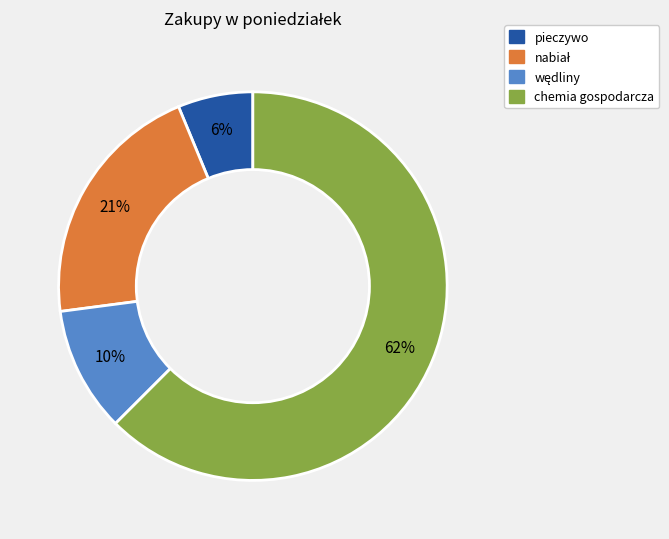

How many segments does this pie chart have?

4